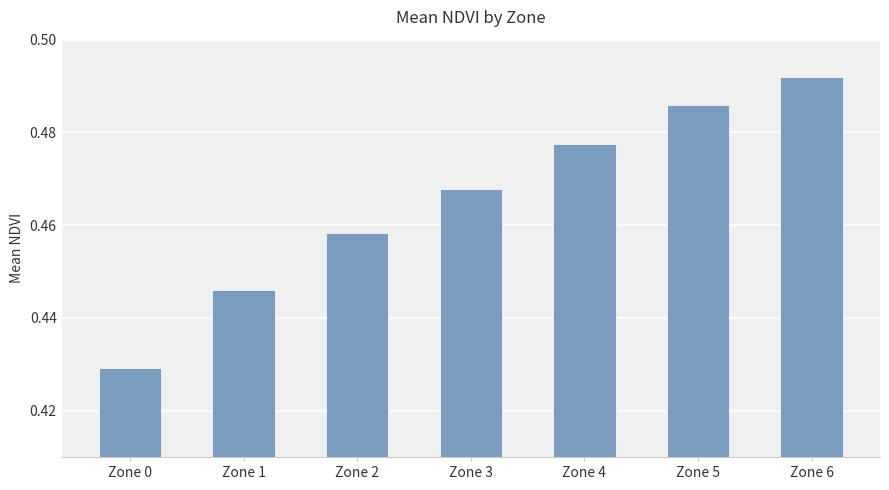

At which category does the chart reach its minimum across all series?

Zone 0